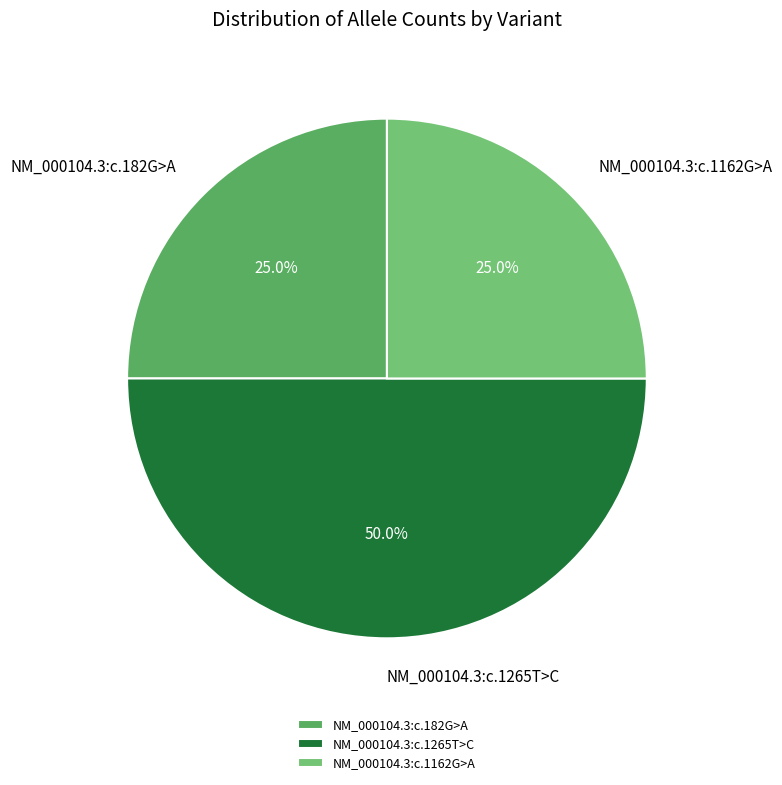

Approximately how many times larger is the value at NM_000104.3:c.1162G>A compared to NM_000104.3:c.182G>A?

1.0